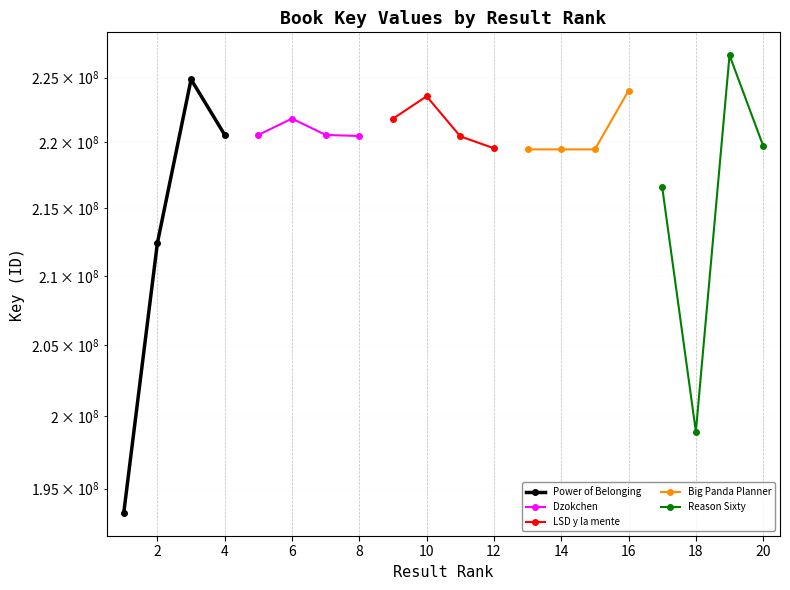

What is the difference between the maximum and minimum values in the Dzokchen series?

1339292